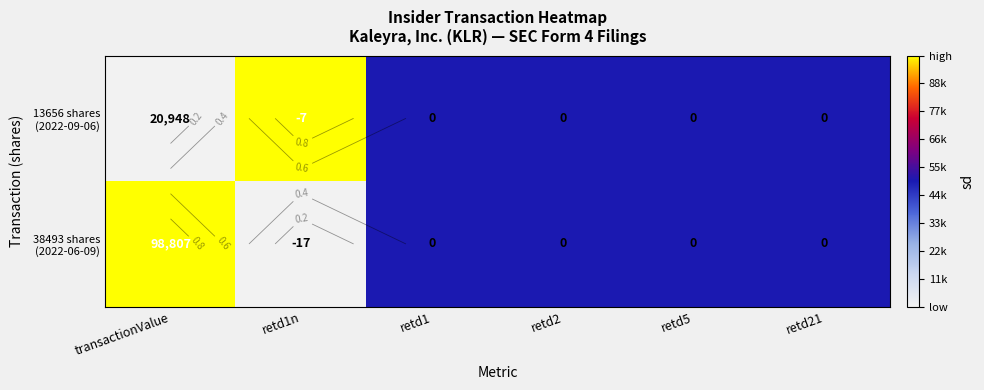

True or false: 13656 shares (2022-09-06) has a value of 0.1 at retd1.

False